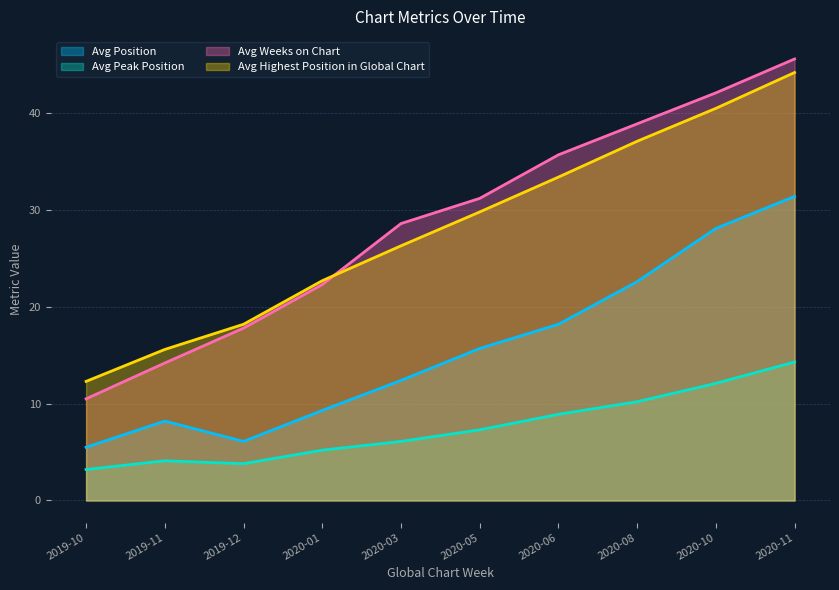

How many distinct data groups are displayed?

4